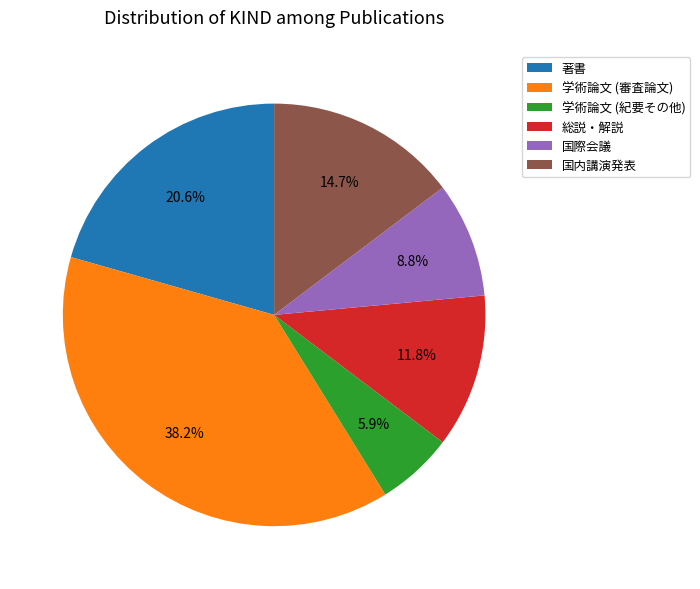

To the nearest percent, what is the average slice percentage?

17%